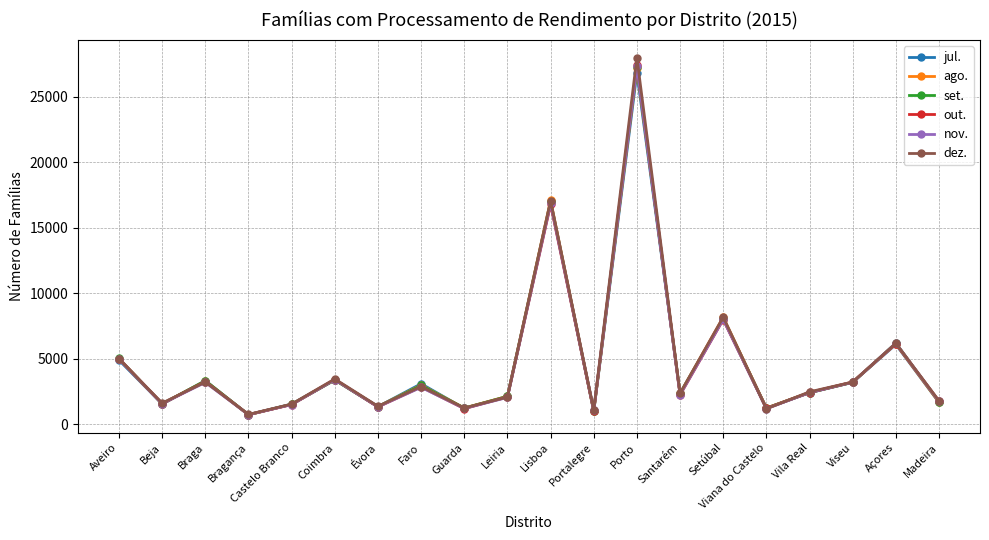

Is it true that jul. equals 2212 at Braga?

False